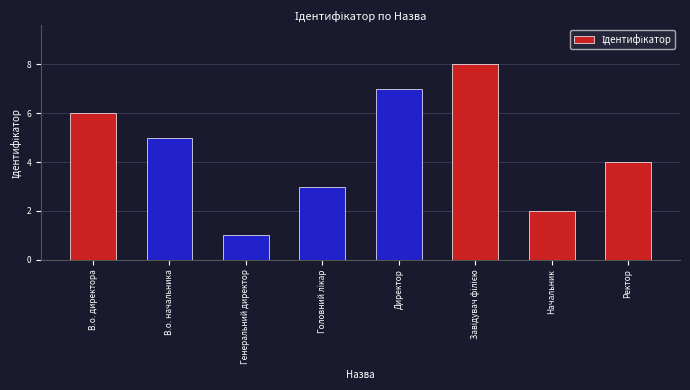

Reading right to left, list all the values displayed in this chart.

4	2	8	7	3	1	5	6